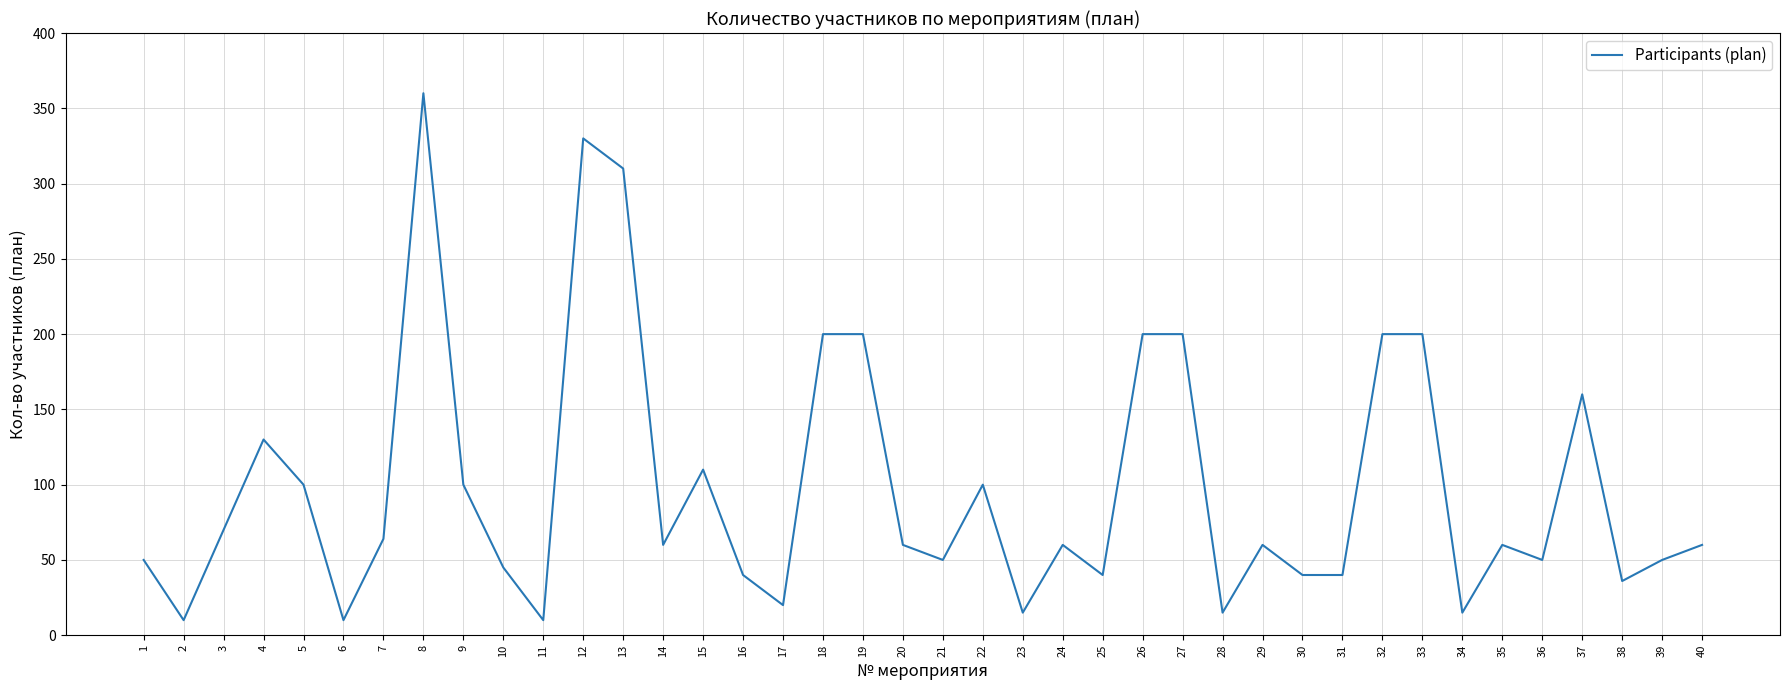

How many lines are shown in the chart?

1